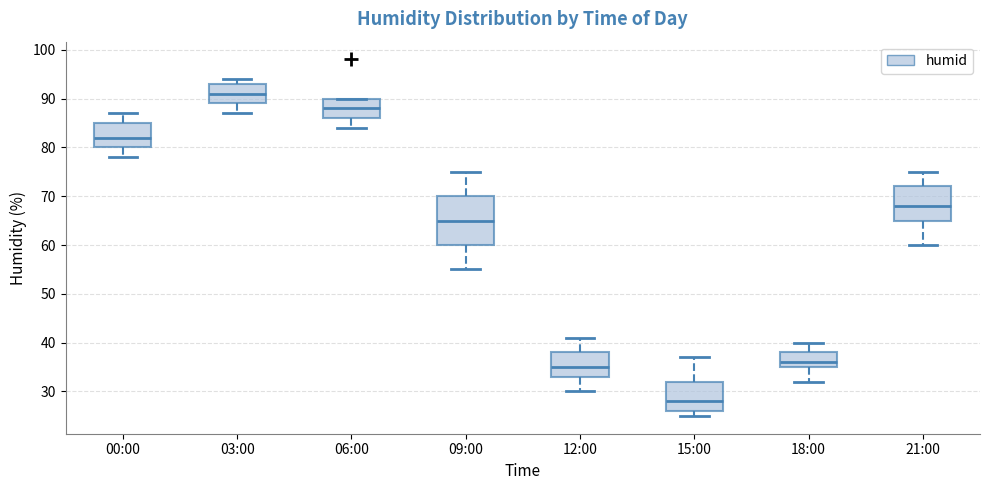

Reading left to right, transcribe this box plot: for each box, give where its median line is, the range the box spans, and where its two whiskers end, as read against the y-axis. The values are not printed on the chart, so give them approximately, as read against the axis.

00:00: median 82, box 80 to 85, whiskers 78 to 87
03:00: median 91, box 89 to 93, whiskers 87 to 94
06:00: median 88, box 86 to 90, whiskers 84 to 90
09:00: median 65, box 60 to 70, whiskers 55 to 75
12:00: median 35, box 33 to 38, whiskers 30 to 41
15:00: median 28, box 26 to 32, whiskers 25 to 37
18:00: median 36, box 35 to 38, whiskers 32 to 40
21:00: median 68, box 65 to 72, whiskers 60 to 75